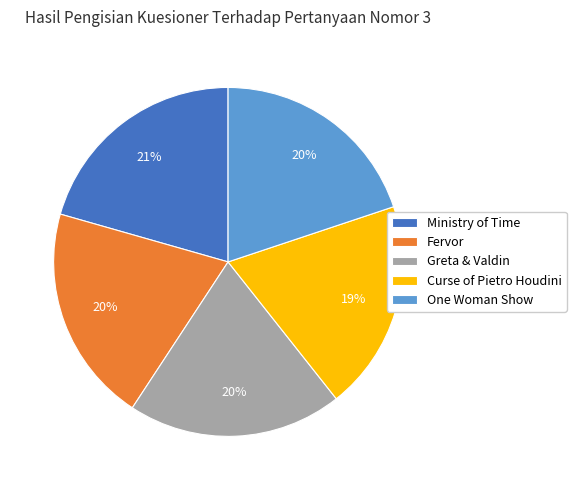

Between Ministry of Time and Curse of Pietro Houdini, which is larger?

Ministry of Time